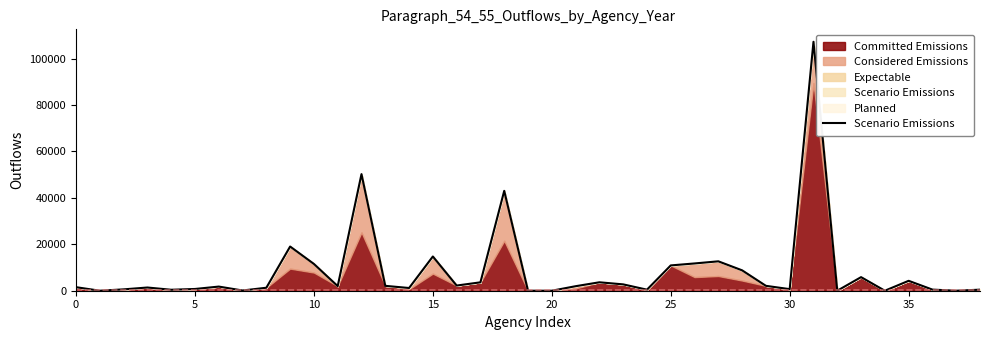

What is the change in value from 12 to 23?

-47497